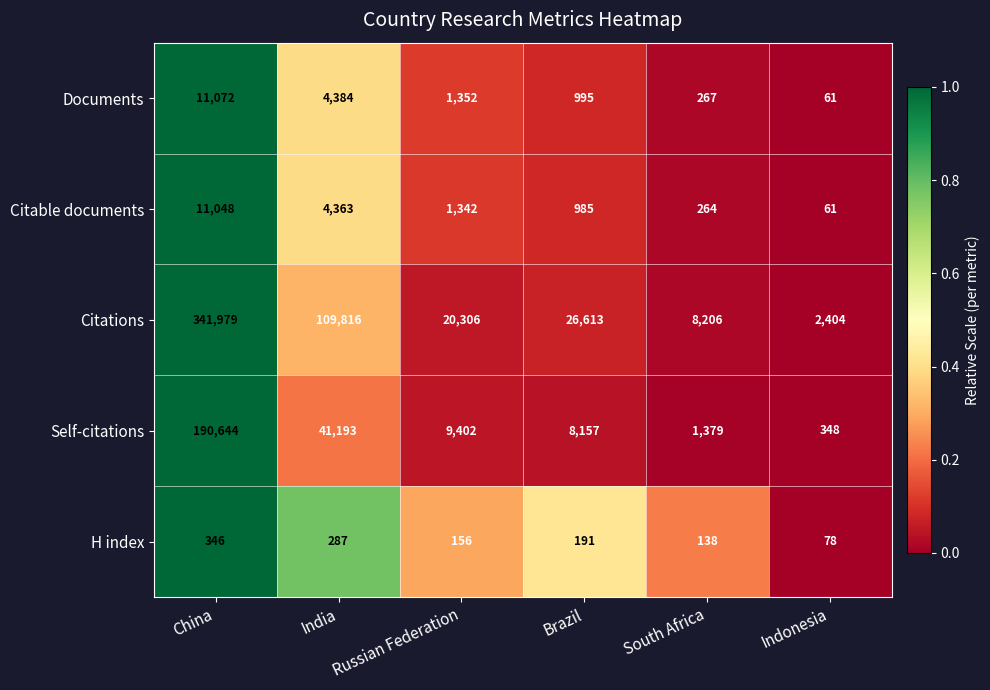

Count the number of data series in this chart.

5